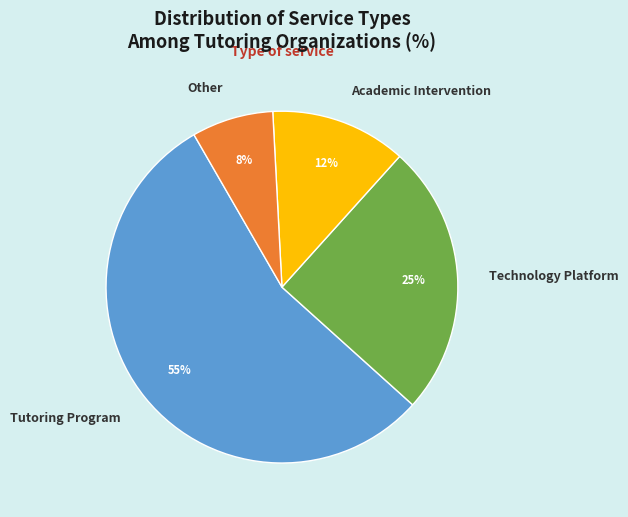

Which slice represents more than half of the pie?

Tutoring Program